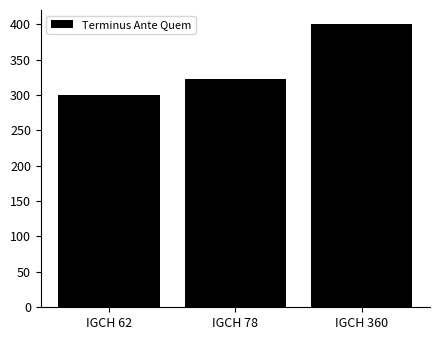

What is the average value?

341